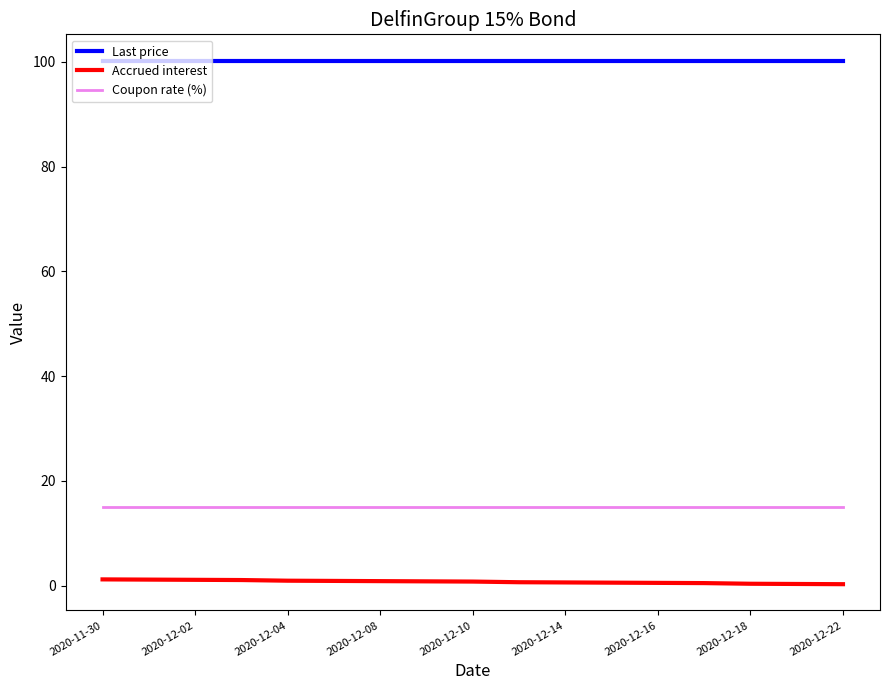

True or false: Last price and Accrued interest cross at least once.

False